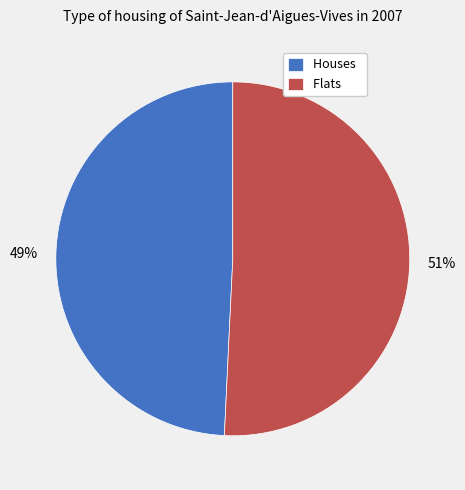

Do Houses and Flats together represent more than half of the pie?

Yes